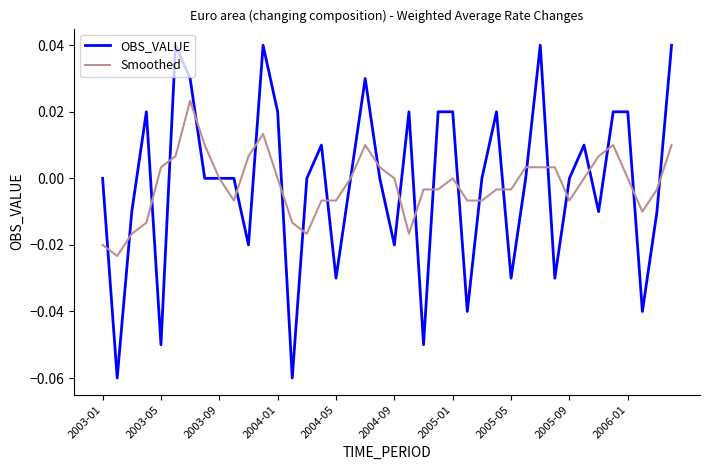

Rank the series by their maximum value, from lowest to highest.

Smoothed, OBS_VALUE